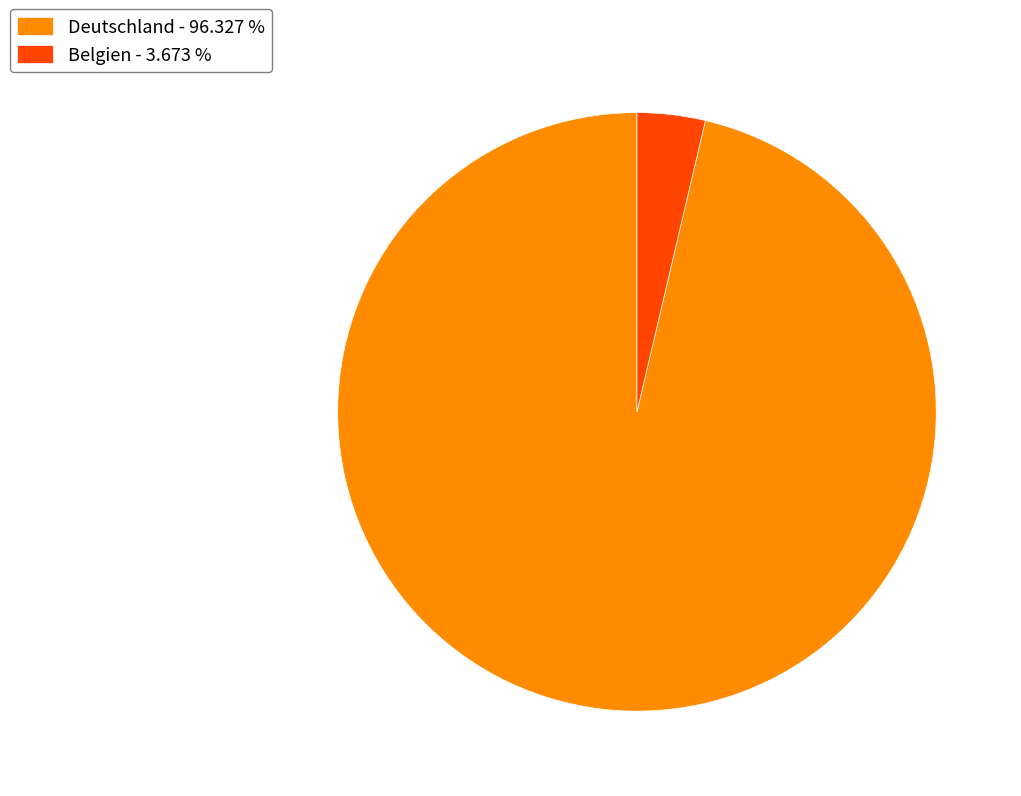

Between Belgien - 3.673 % and Deutschland - 96.327 %, which is larger?

Deutschland - 96.327 %